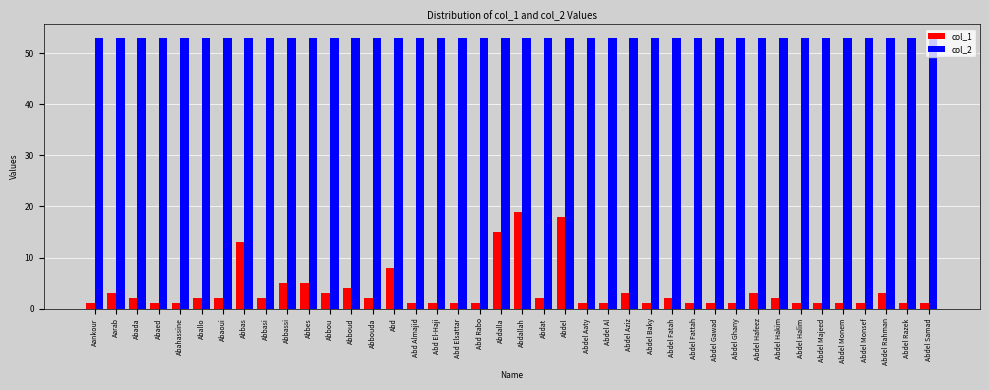

Is the value of col_2 at Abd Elsattar greater than the value of col_1 at Aarab?

Yes